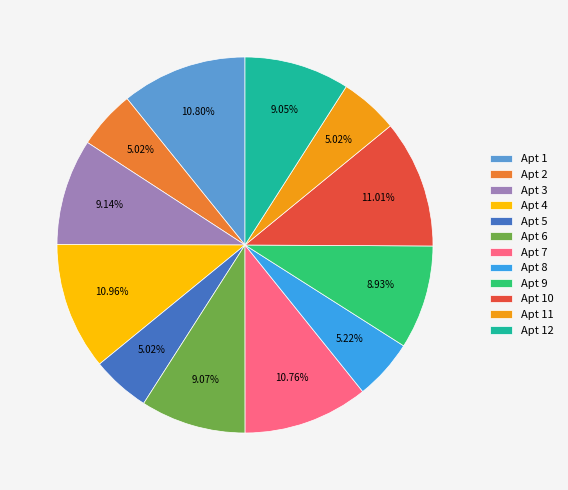

Is the sum of Apt 1 and Apt 12 greater than half?

No